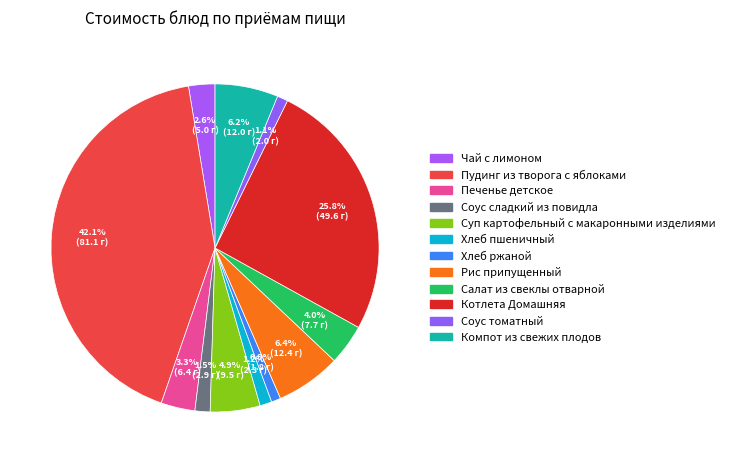

Which has a higher value, Рис припущенный or Чай с лимоном?

Рис припущенный